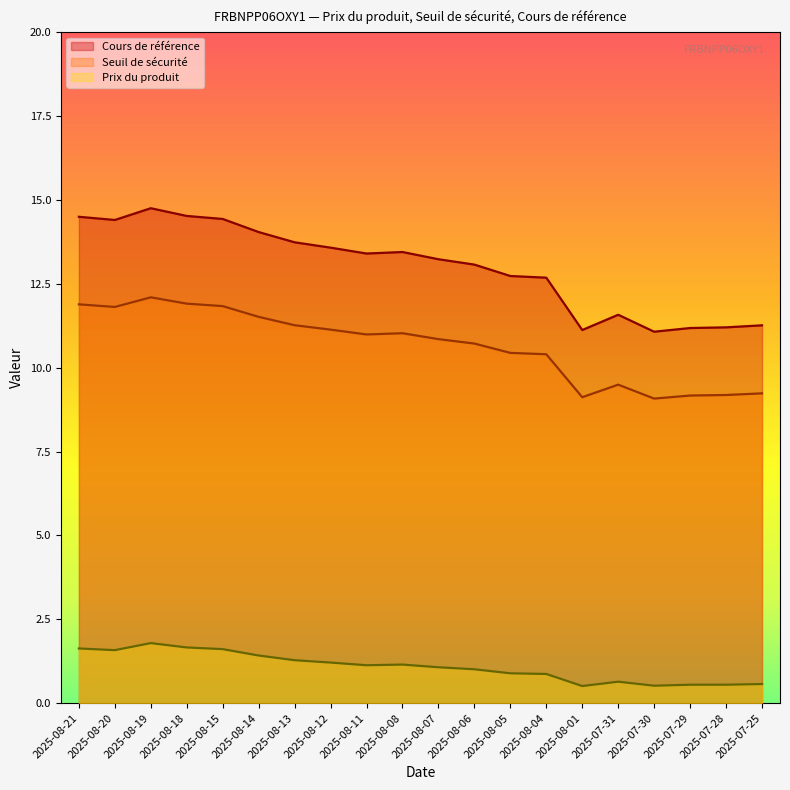

How many interior local peaks does the Prix du produit series have?

3